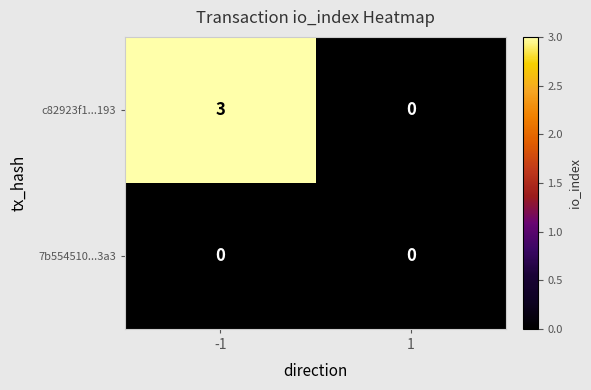

What is the sum of all c82923f1...193 values?

3